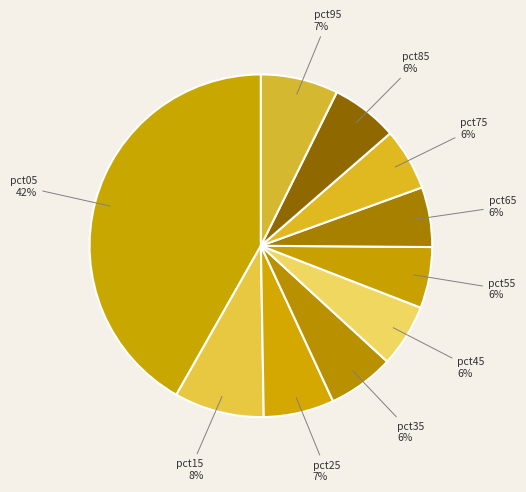

Count the number of slices in the pie.

10